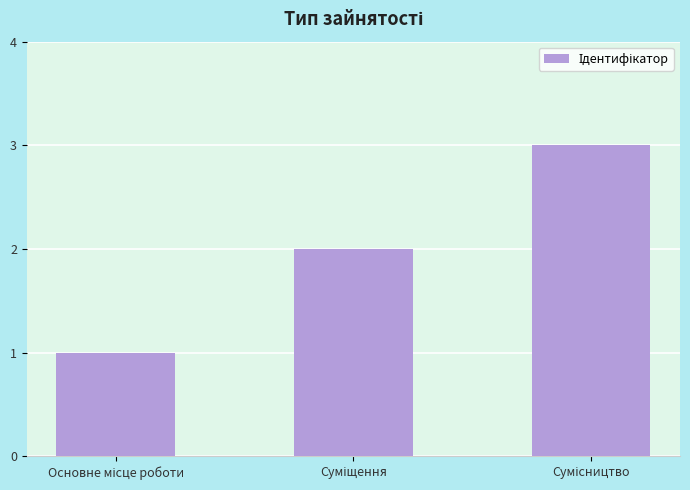

What is the greatest value displayed?

3